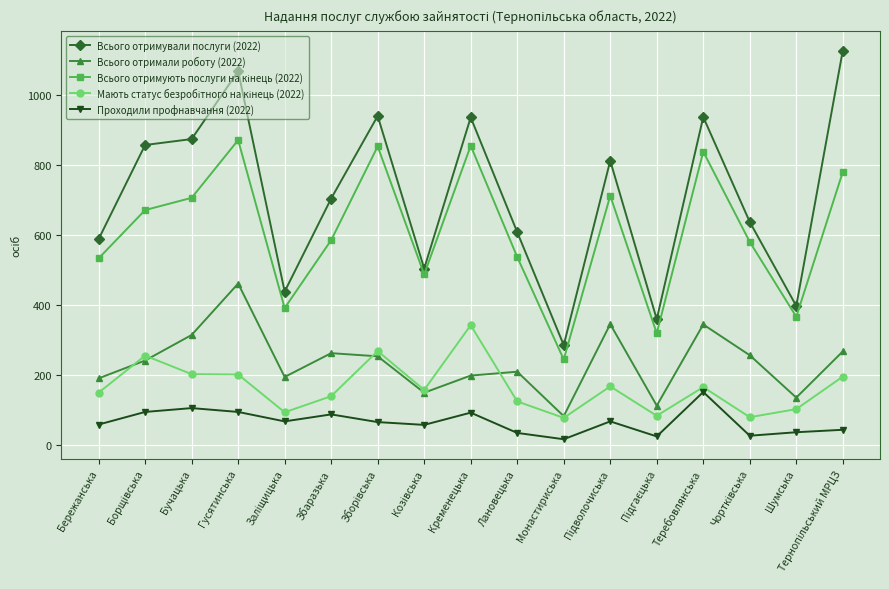

How many data points in Всього отримували послуги (2022) are less than 704?

8